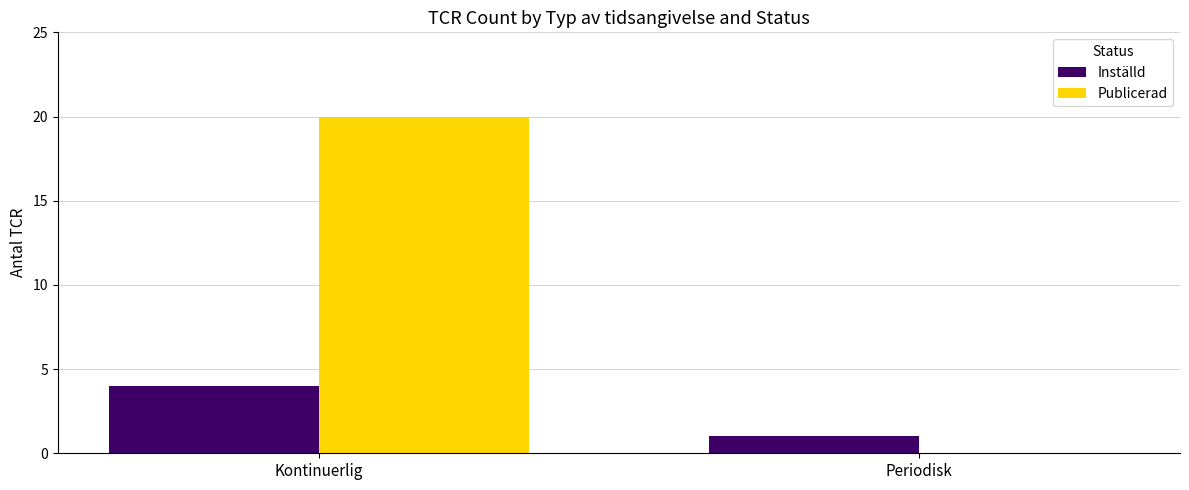

Is it true that Publicerad equals 12 at Periodisk?

False